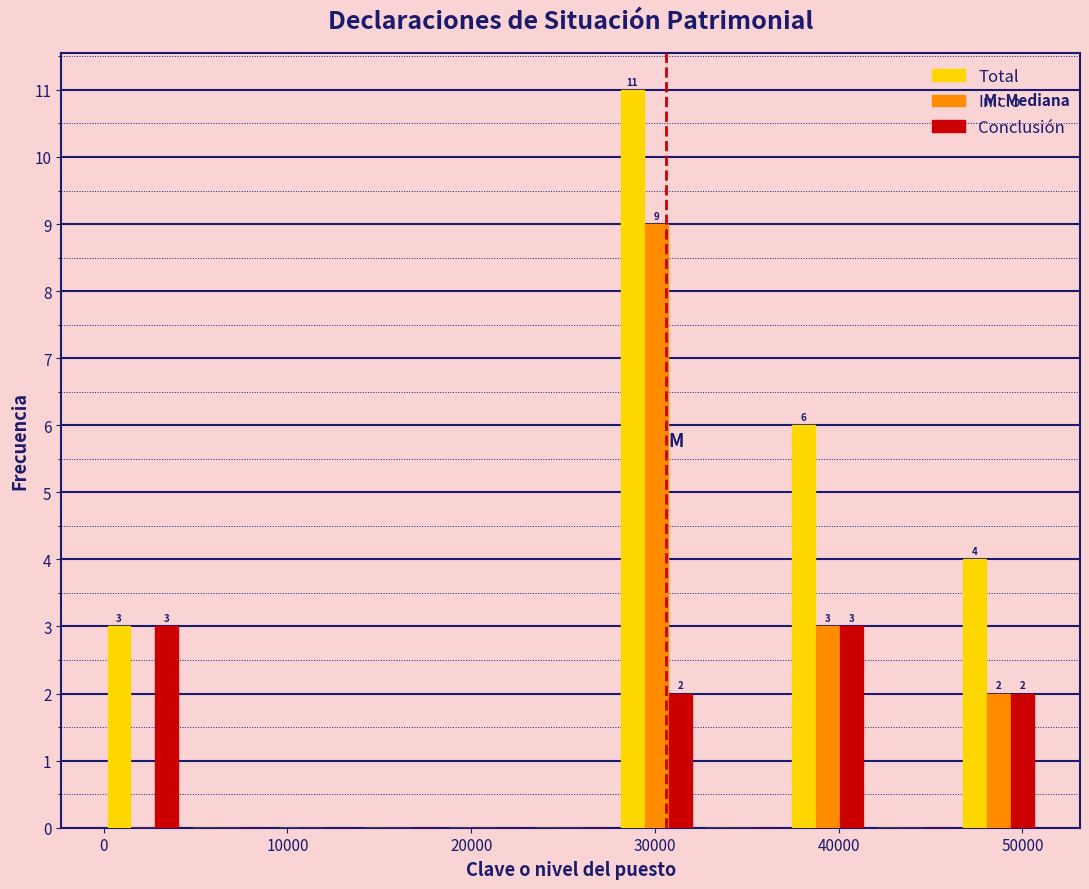

In the Total series, which range on the x-axis has the tallest bar?

28000 to 32000